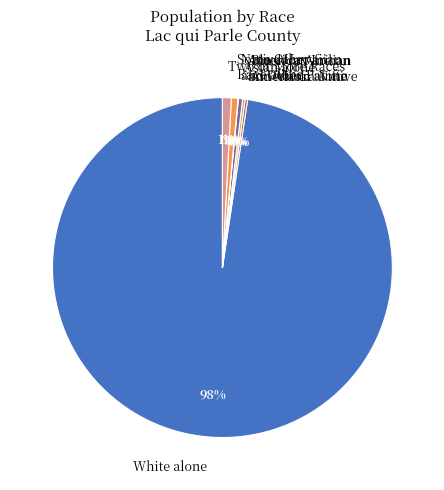

Which slice represents more than half of the pie?

White alone